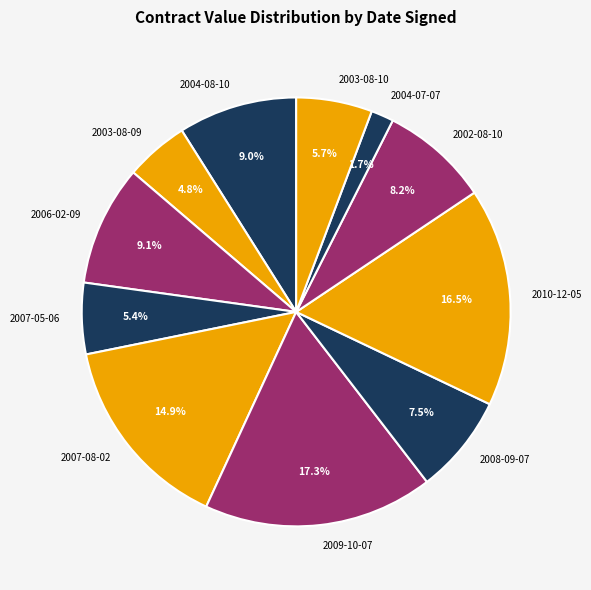

Which slice is the smallest?

2004-07-07